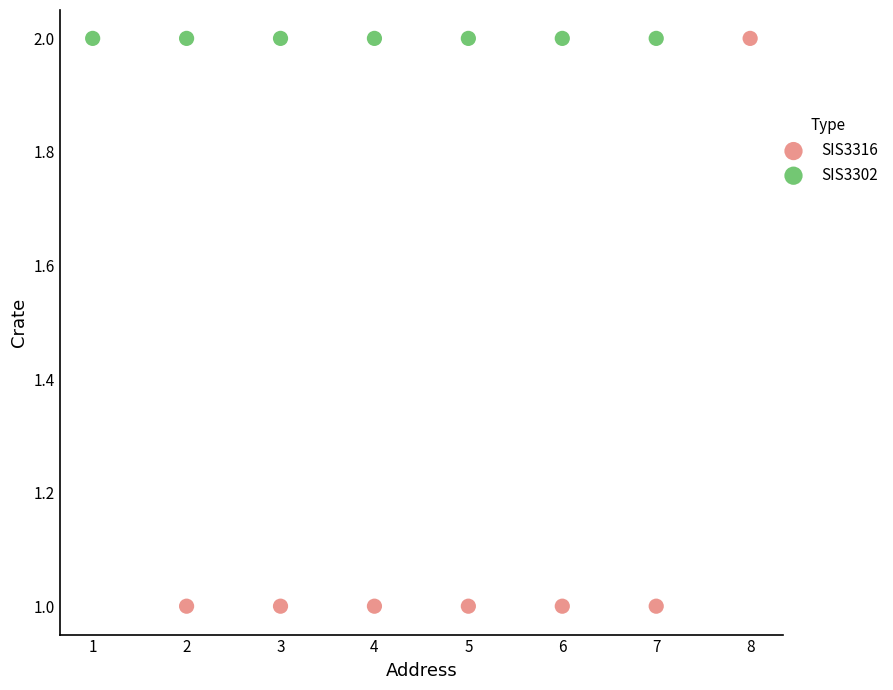

Which series contains the lowest Y value?

SIS3316